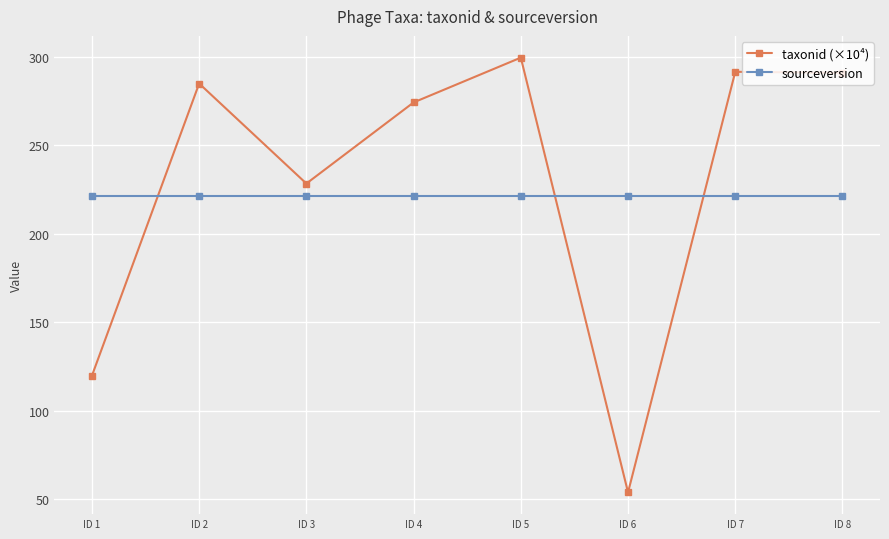

What are all the series names shown in the legend?

taxonid (×10⁴), sourceversion